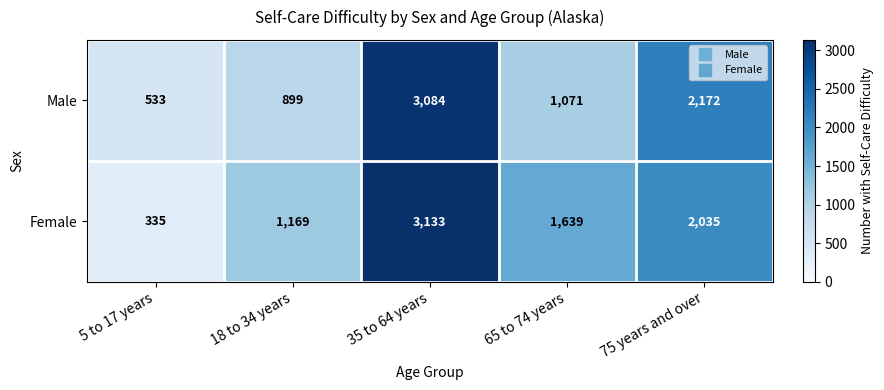

At how many categories does at least one series exceed 540?

4